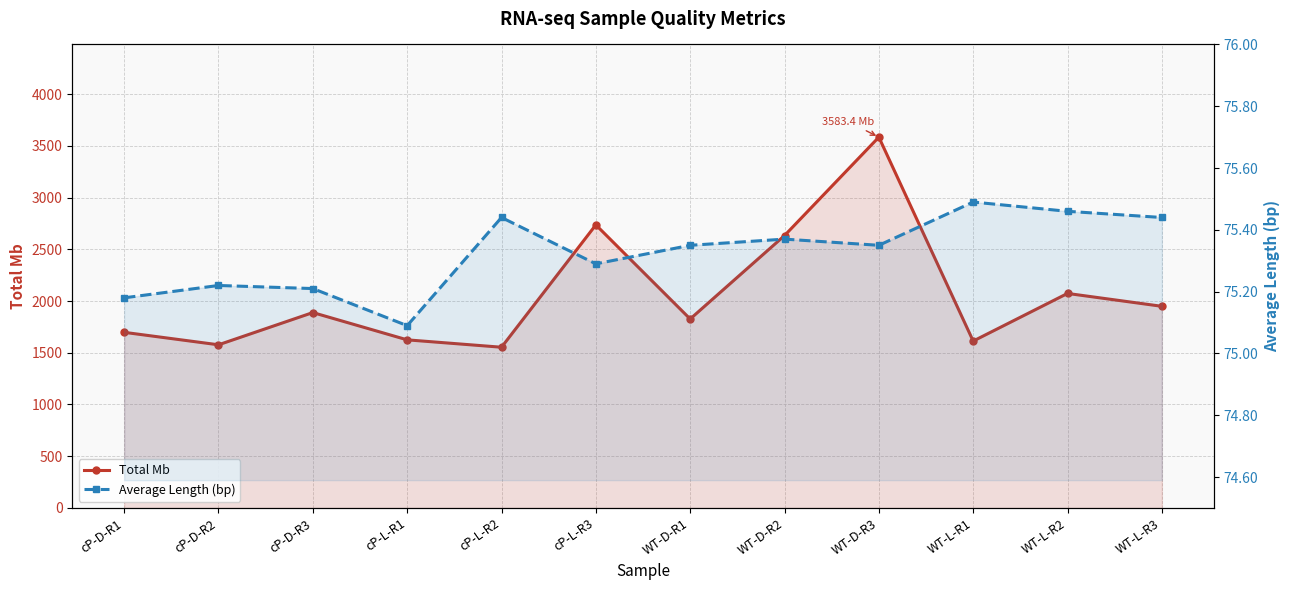

How many lines are shown in the chart?

2